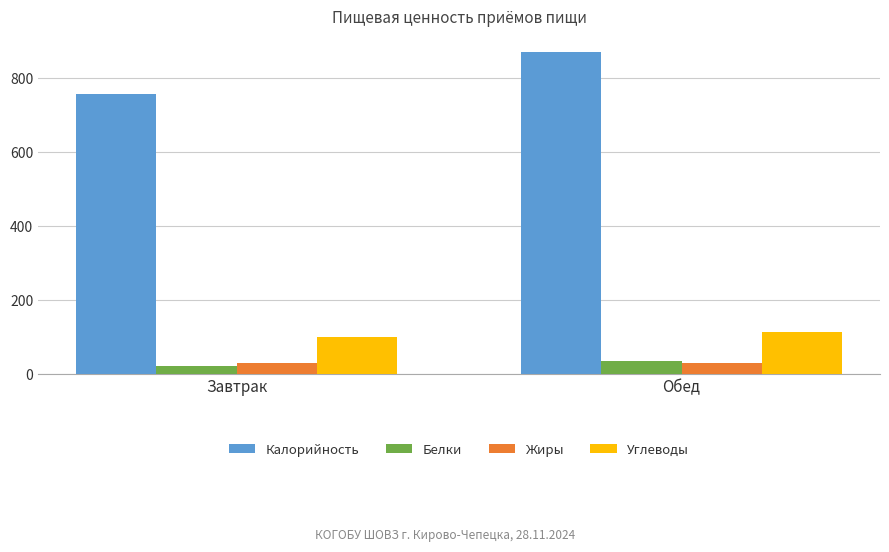

List the labels in order of Калорийность value, largest first.

Обед, Завтрак